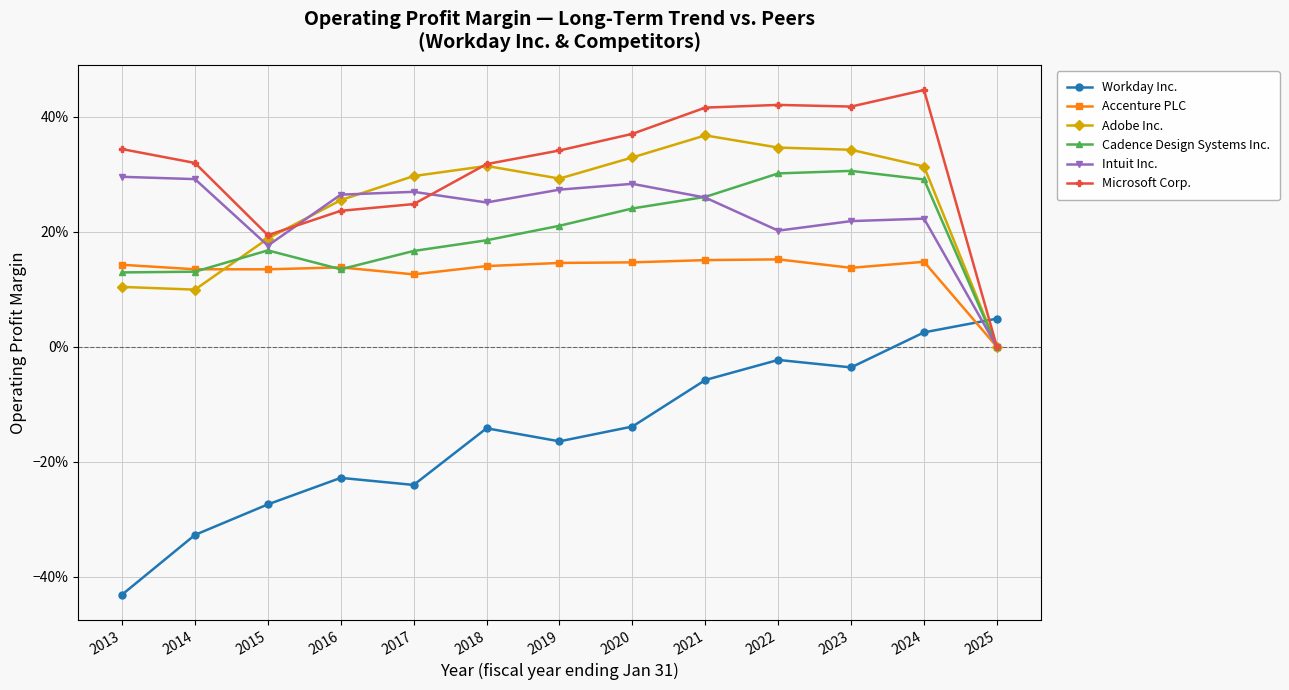

List the series in order of their peak value, highest first.

Microsoft Corp., Adobe Inc., Cadence Design Systems Inc., Intuit Inc., Accenture PLC, Workday Inc.